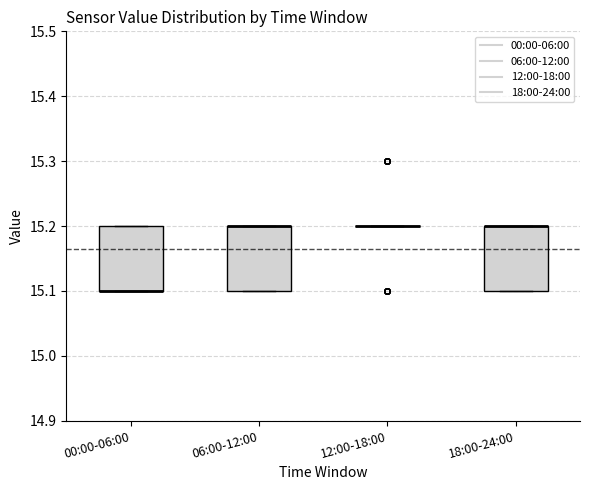

Reading left to right, read every box against the y-axis: the position of its median line, the range the box covers, and the ends of its whiskers. The values are not printed on the chart, so give them approximately, as read against the axis.

00:00-06:00: median 15.1 (drawn on the box's lower edge), box 15.1 to 15.2, whiskers 15.1 to 15.2
06:00-12:00: median 15.2 (drawn on the box's upper edge), box 15.1 to 15.2, whiskers 15.1 to 15.2
12:00-18:00: box collapsed to a line at 15.2, whiskers 15.2 to 15.2
18:00-24:00: median 15.2 (drawn on the box's upper edge), box 15.1 to 15.2, whiskers 15.1 to 15.2